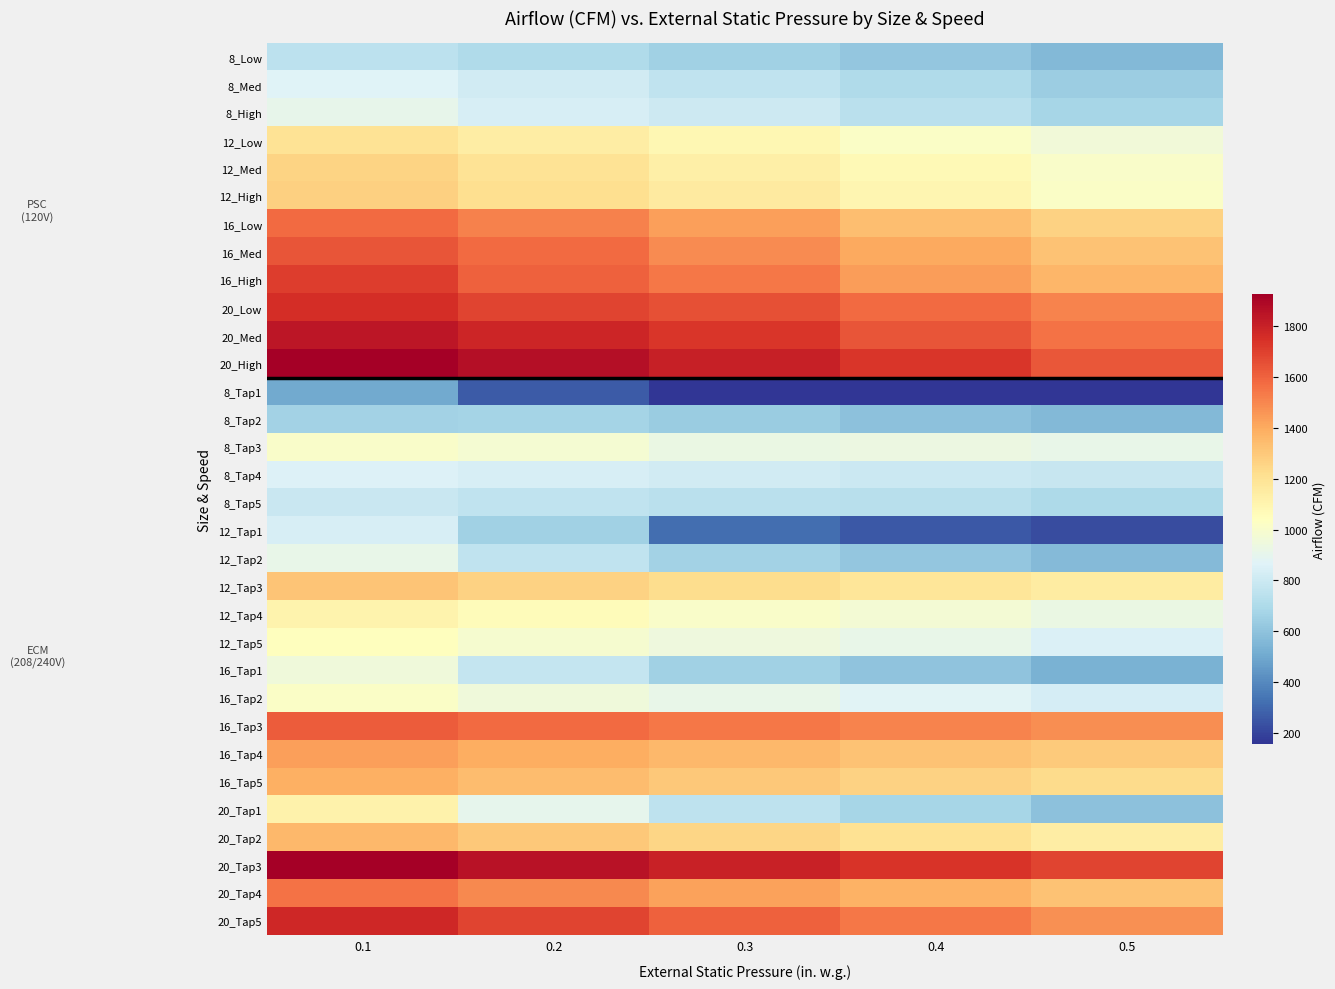

List the series in order of their peak value, highest first.

20_High, 20_Tap3, 20_Med, 20_Tap5, 20_Low, 16_High, 16_Med, 16_Tap3, 16_Low, 20_Tap4, 16_Tap4, 16_Tap5, 20_Tap2, 12_Tap3, 12_High, 12_Med, 12_Low, 20_Tap1, 12_Tap4, 12_Tap5, 16_Tap2, 8_Tap3, 16_Tap1, 12_Tap2, 8_High, 8_Med, 8_Tap4, 12_Tap1, 8_Tap5, 8_Low, 8_Tap2, 8_Tap1